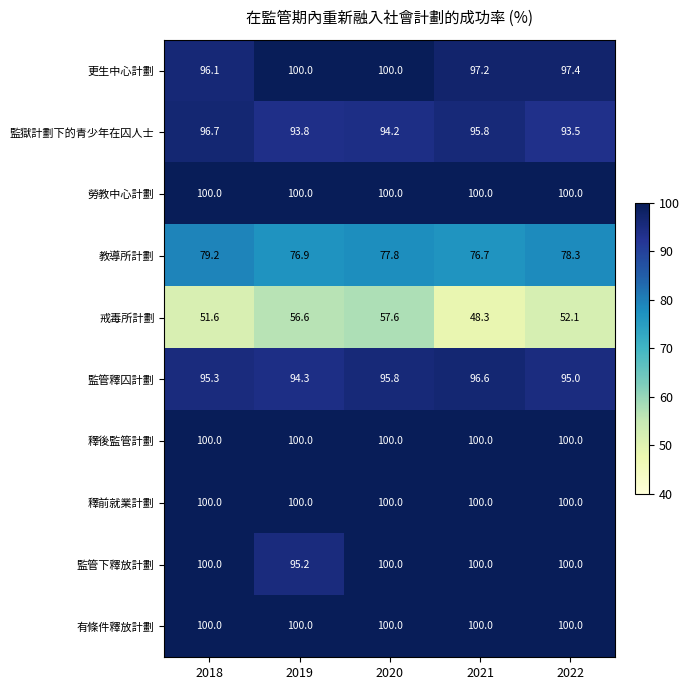

At how many categories does at least one series exceed 54?

5